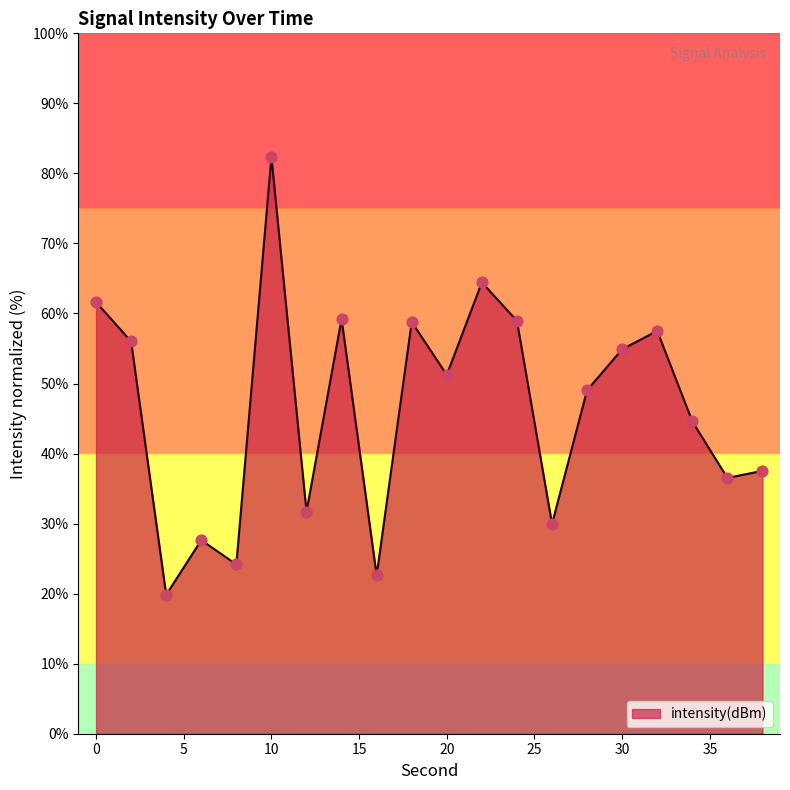

What is the smallest value displayed?

19.8